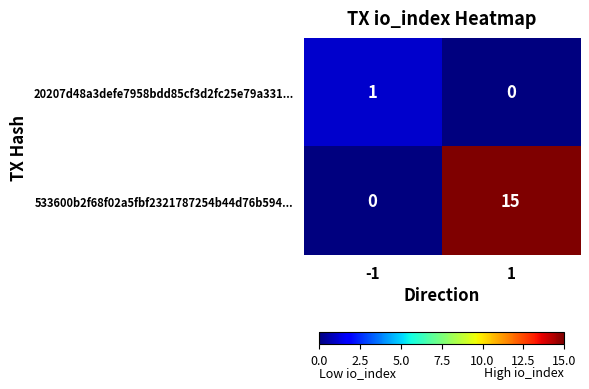

At -1, list the series in order from smallest to largest.

533600b2f68f02a5fbf2321787254b44d76b594..., 20207d48a3defe7958bdd85cf3d2fc25e79a331...